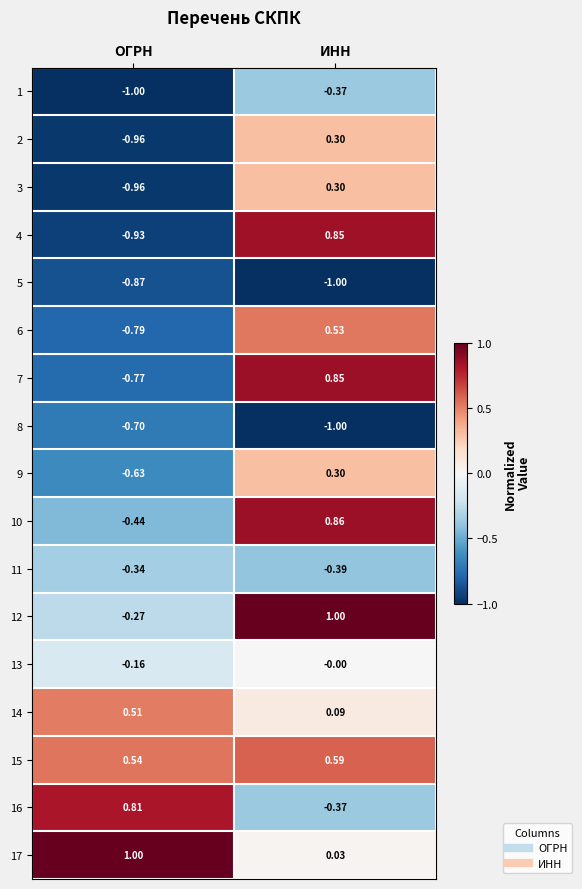

Rank the categories by 16 value from highest to lowest.

ОГРН, ИНН